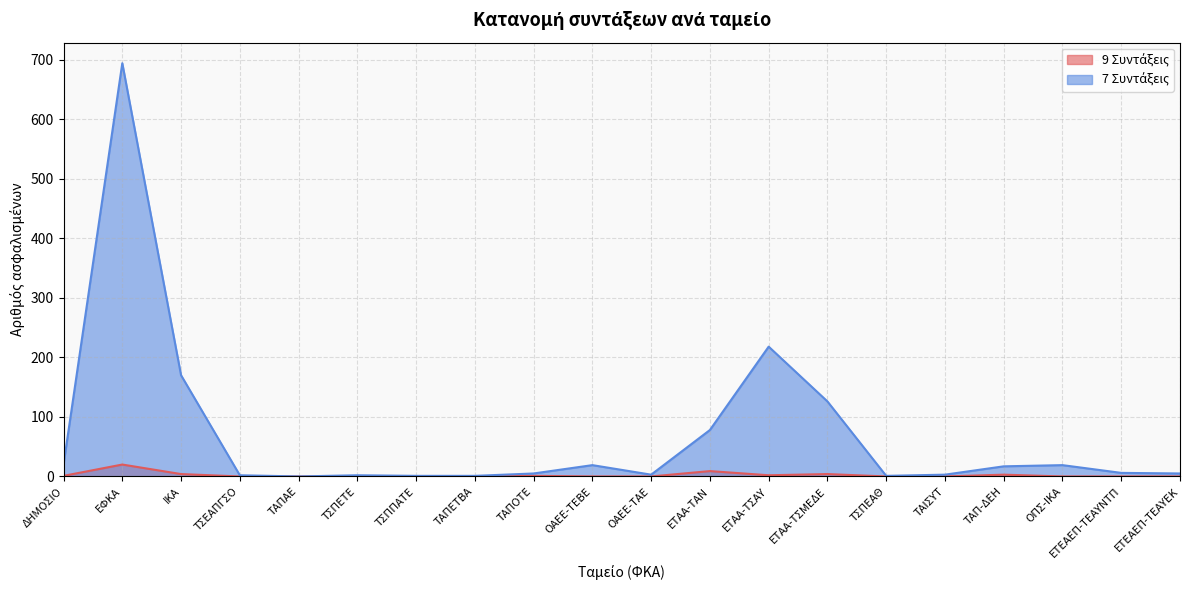

Is the value of 7 Συντάξεις at ΤΣΠΠΑΤΕ greater than the value of 9 Συντάξεις at ΤΣΠΕΤΕ?

Yes